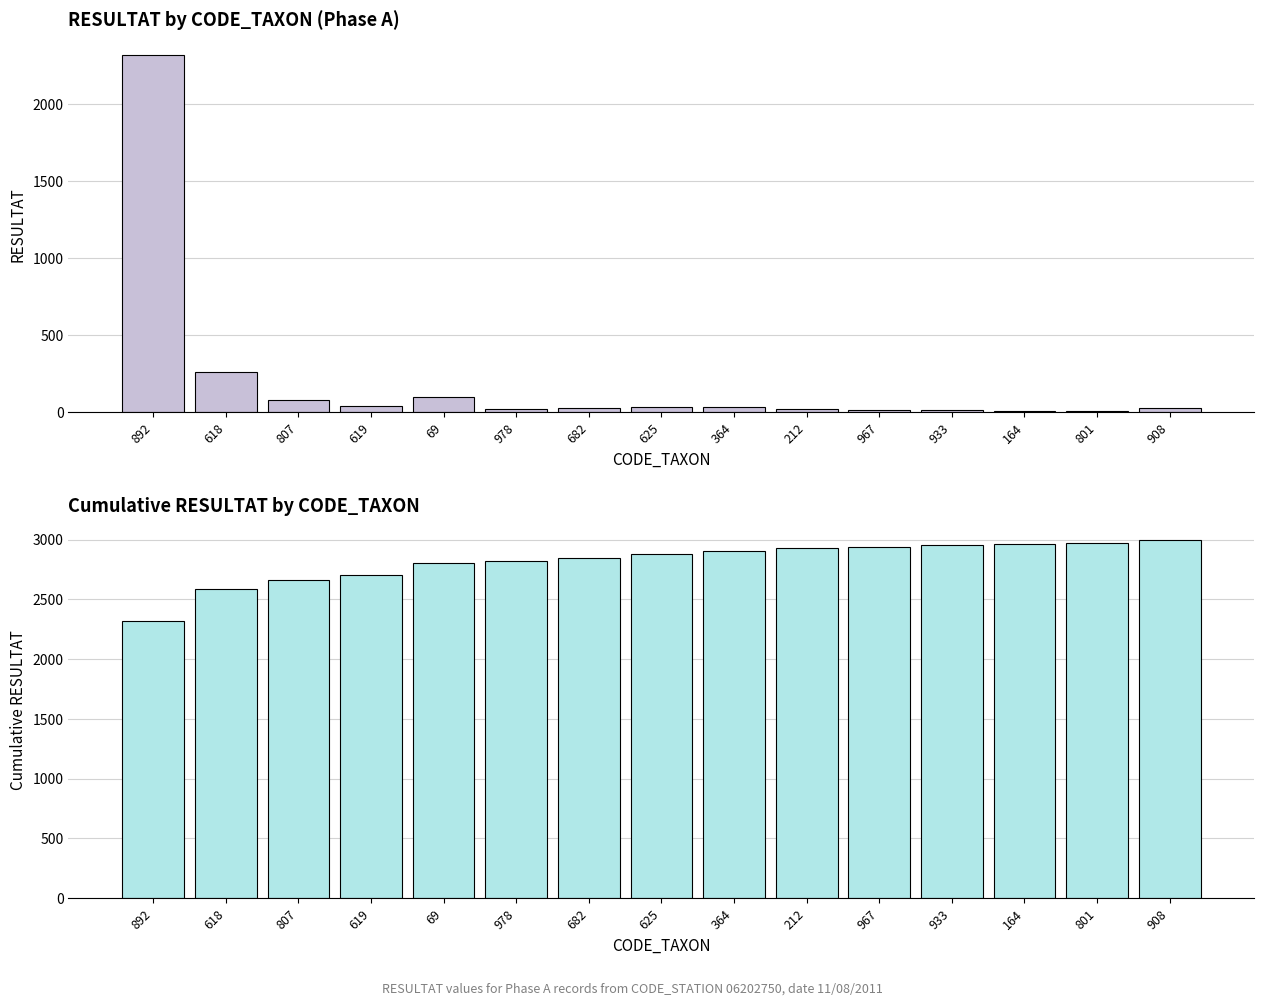

What is the average value of the RESULTAT series?

200